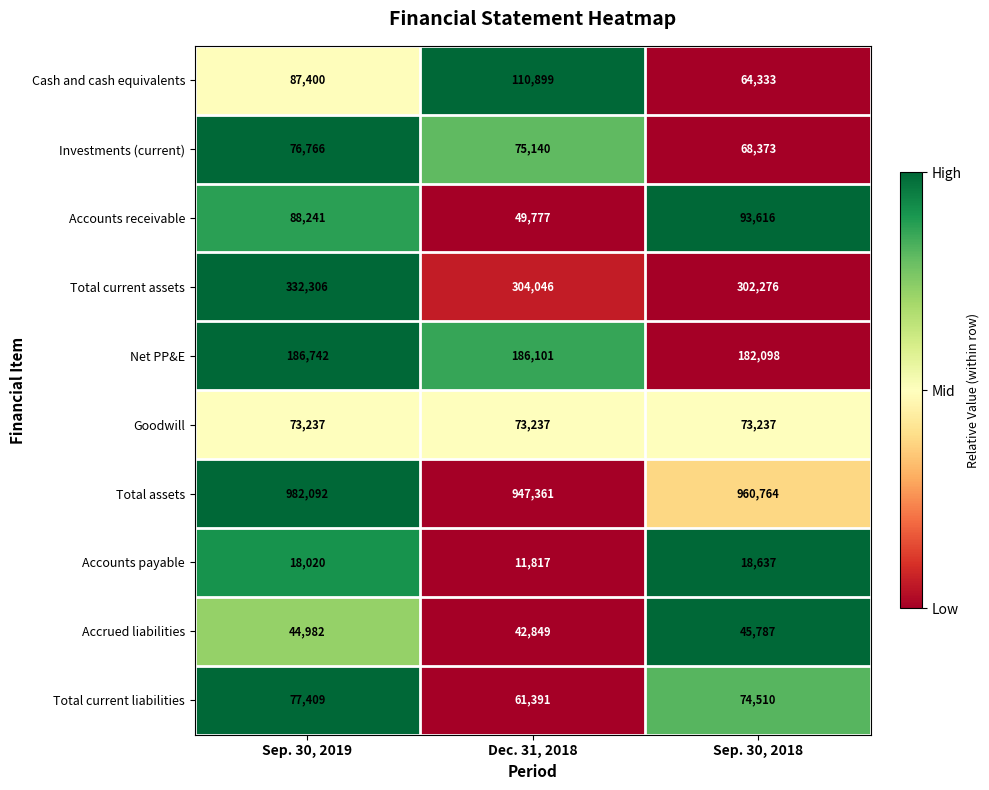

What is the sum of the Accounts receivable values at Sep. 30, 2018 and Sep. 30, 2019?

181857